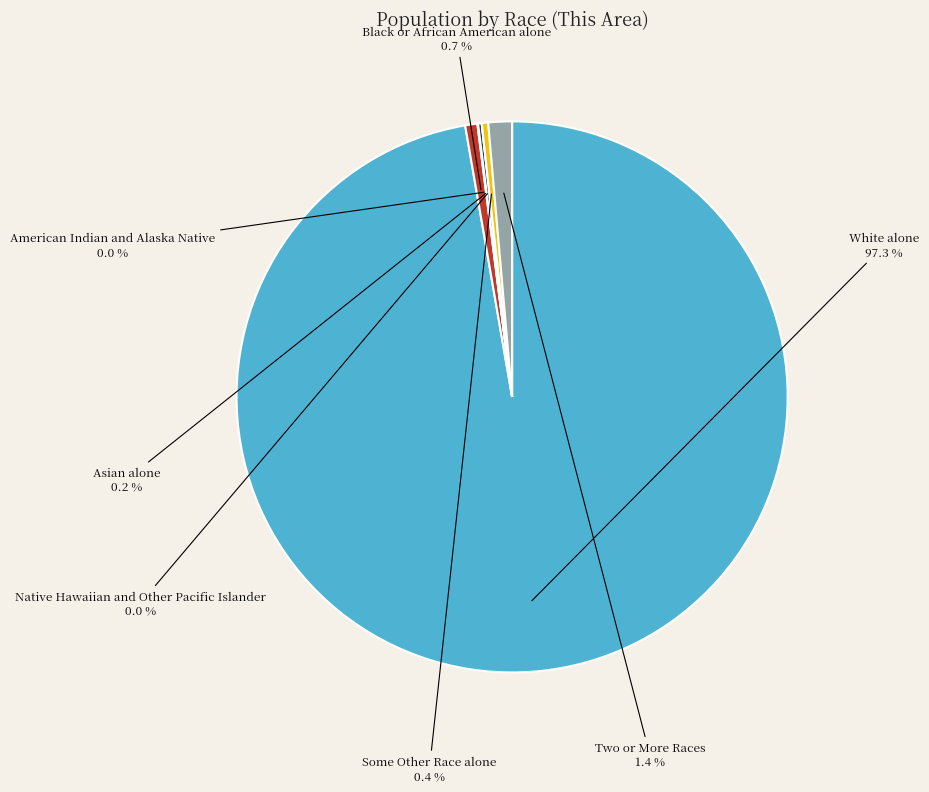

Which has a higher value, Native Hawaiian and Other Pacific Islander or Black or African American alone?

Black or African American alone